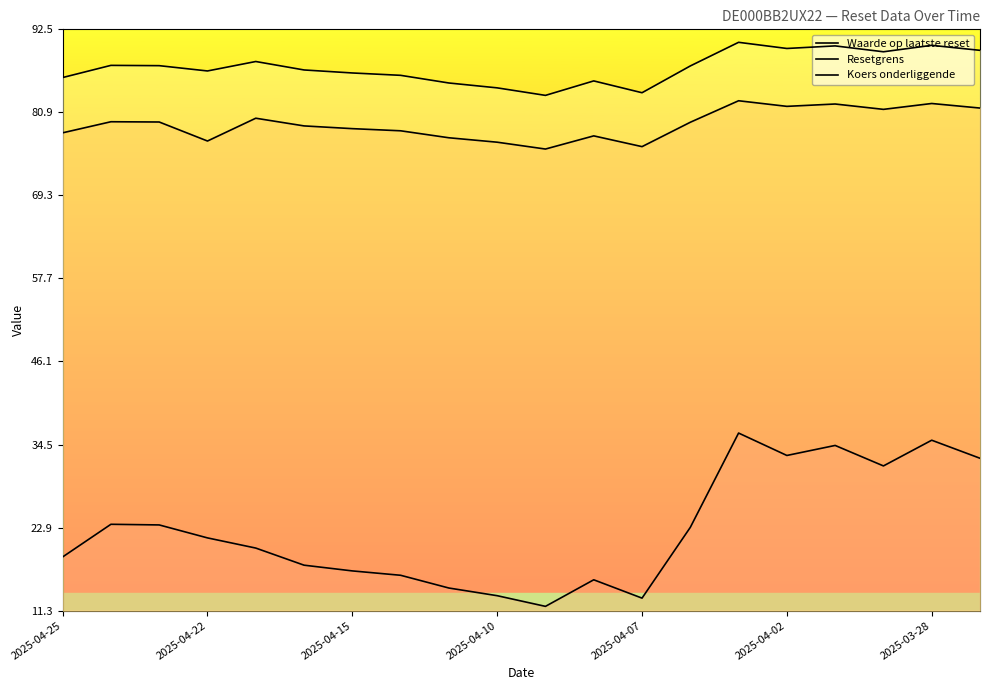

True or false: Waarde op laatste reset and Resetgrens cross at least once.

False